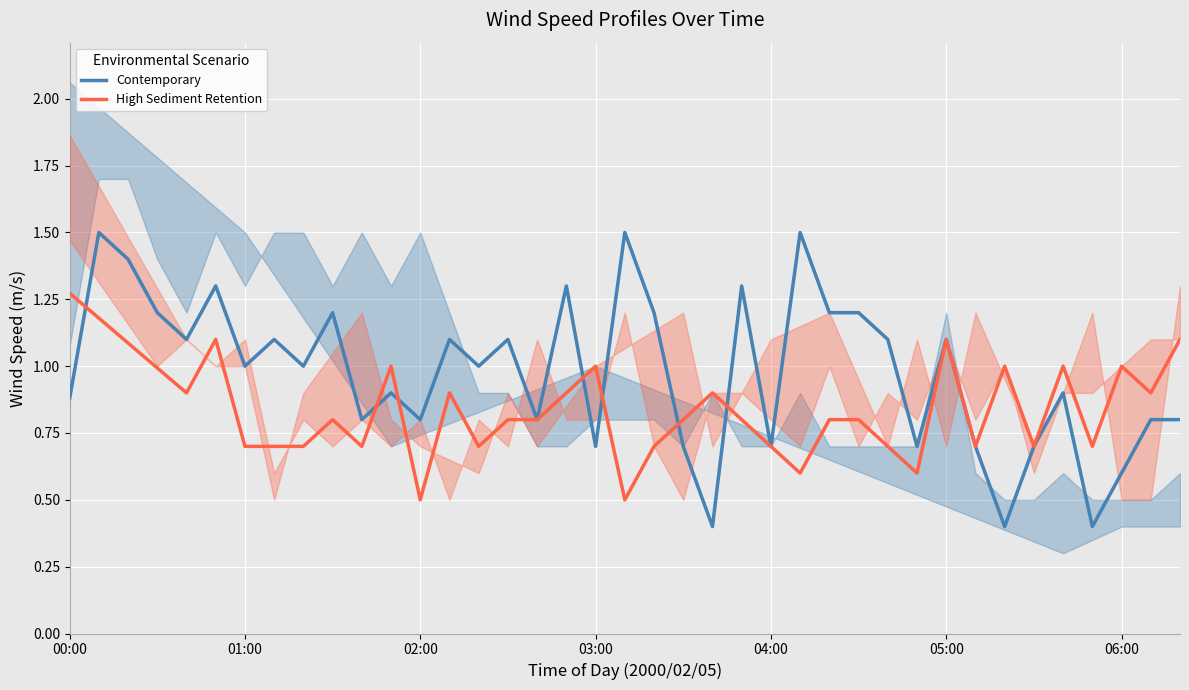

What is the sum of all High Sediment Retention values?

32.8